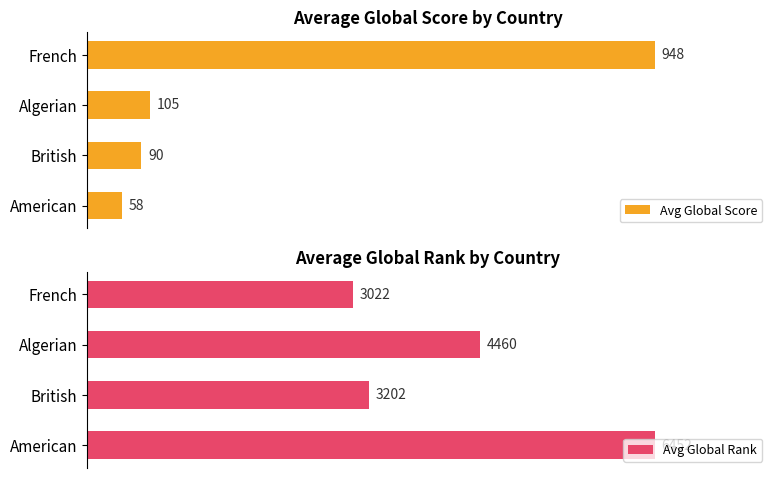

Where is Avg Global Score nearest to the value 503?

Algerian